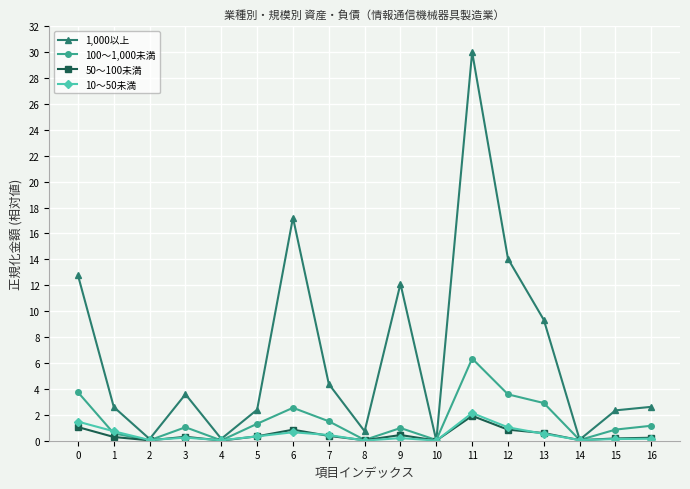

What is the greatest value displayed?

30.0